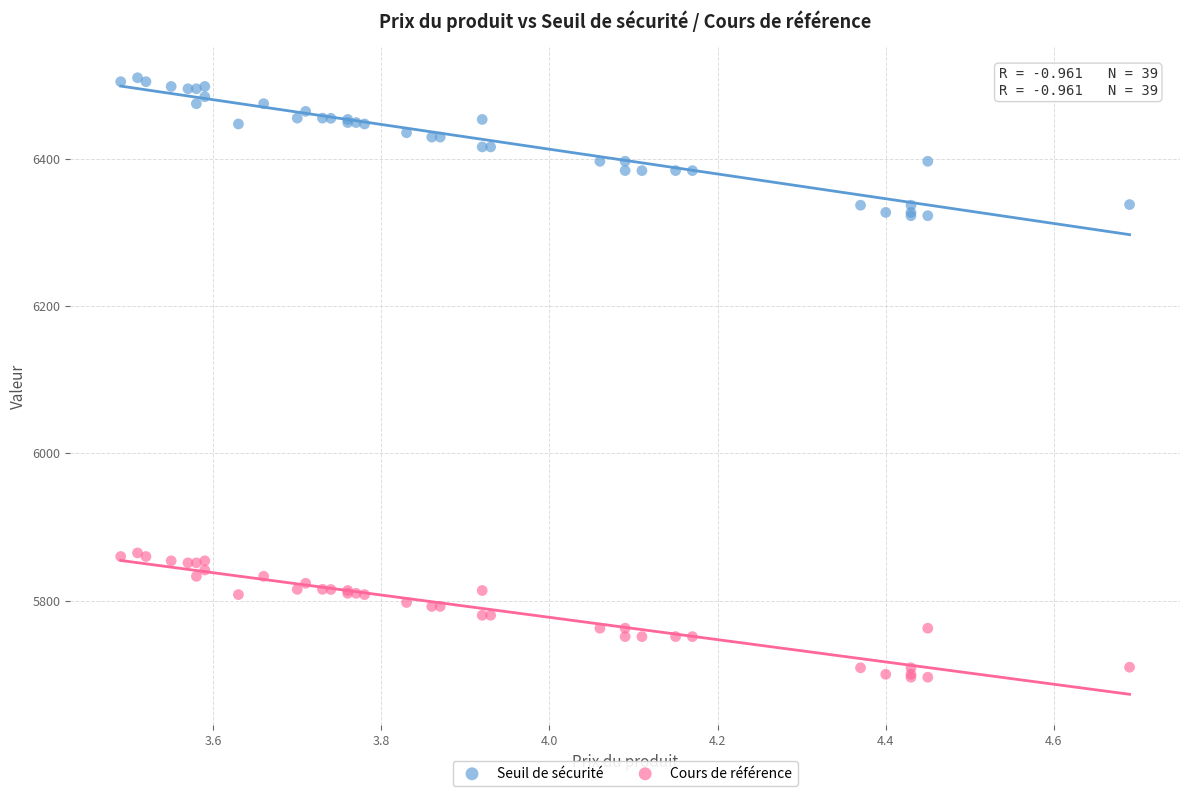

Which series reaches the maximum Y coordinate?

Seuil de sécurité